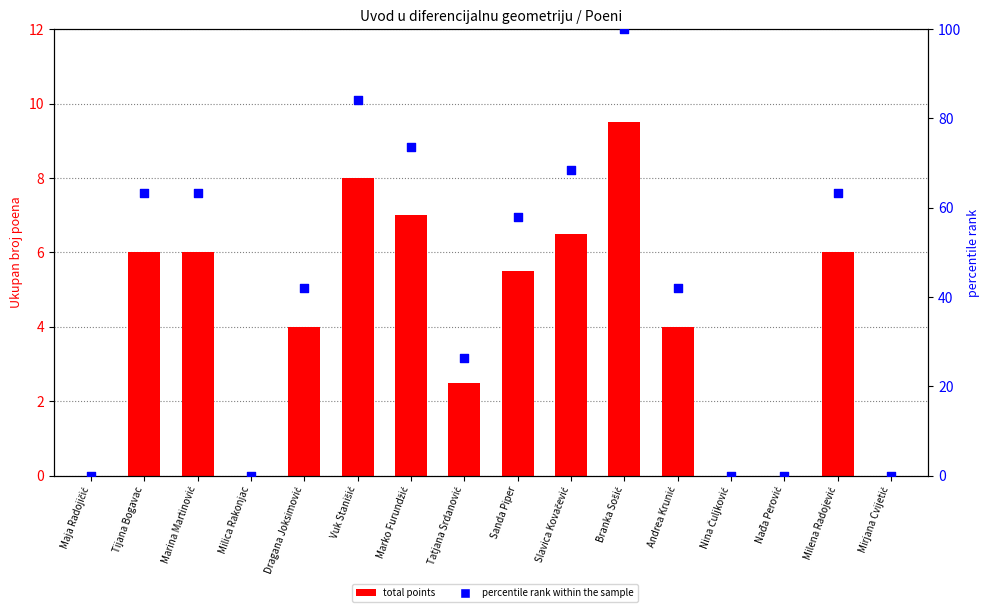

At which category is the sum across all series the highest?

Branka Sošić